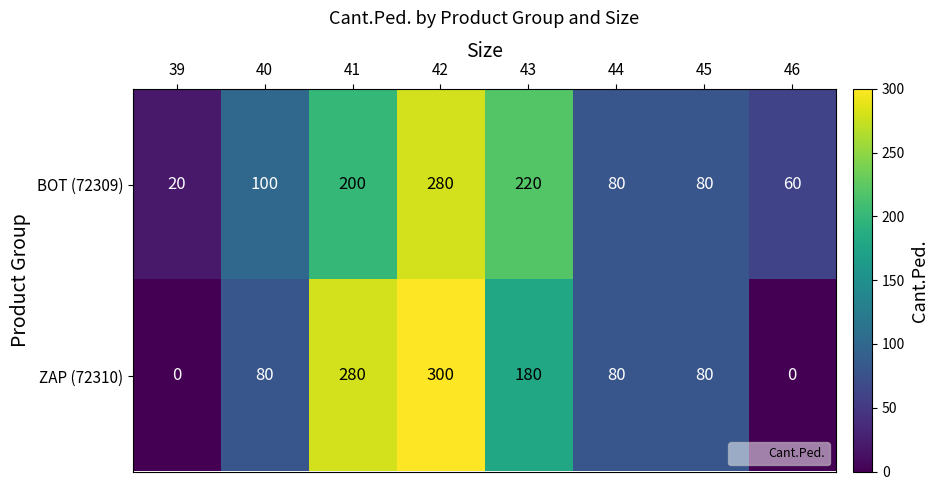

How many series are shown in this chart?

2